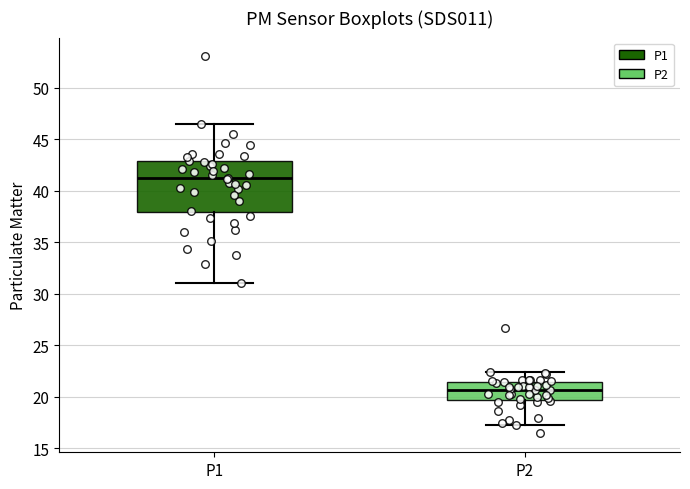

Which box is the tallest, from its lower edge to its upper edge?

P1